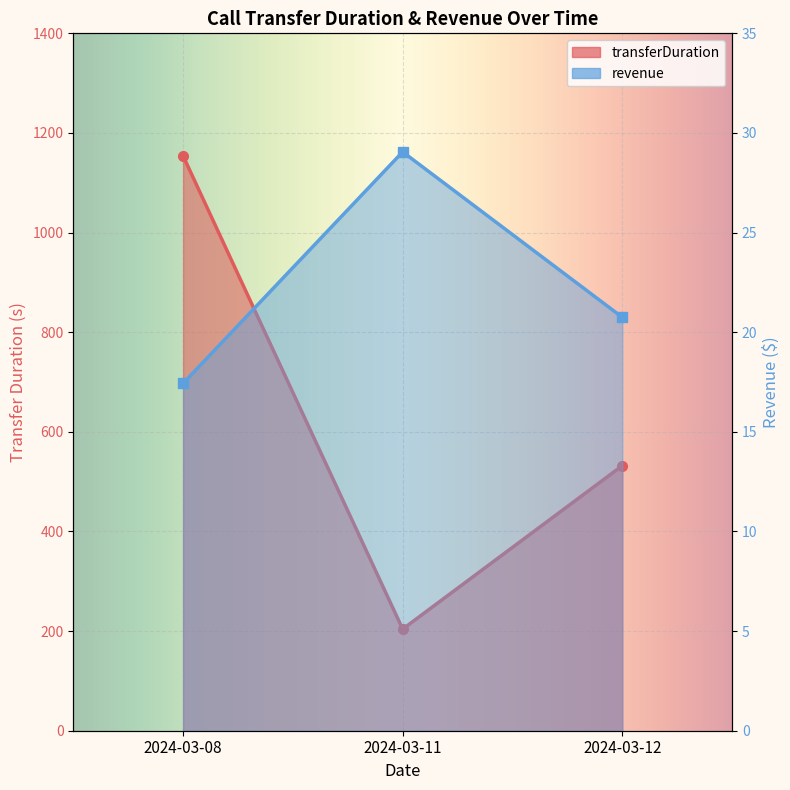

What is the difference between the maximum and second lowest values in the transferDuration series?

622.0